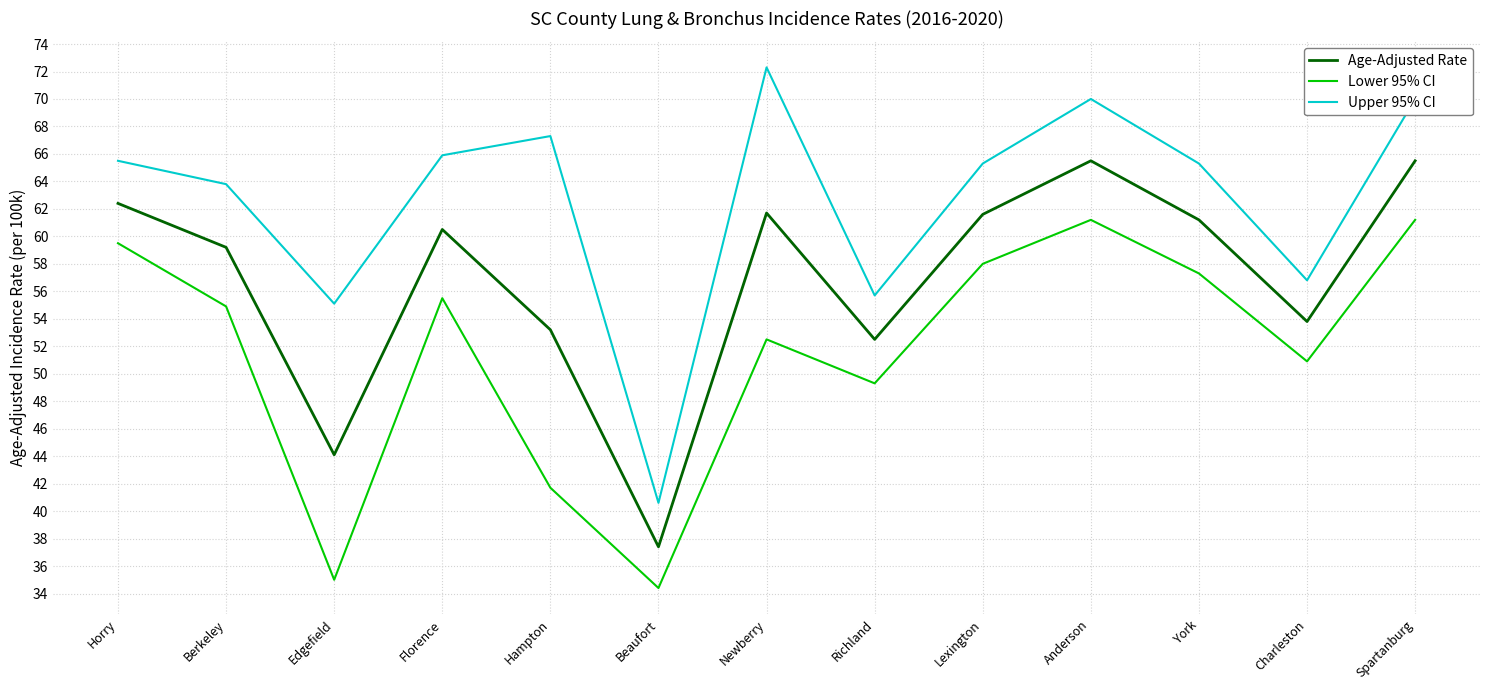

What is the spread (max minus min) of values at York?

8.0